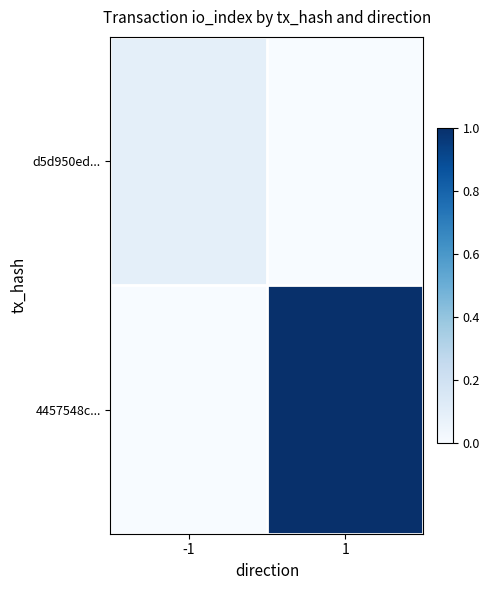

At which category is the sum across all series the highest?

1